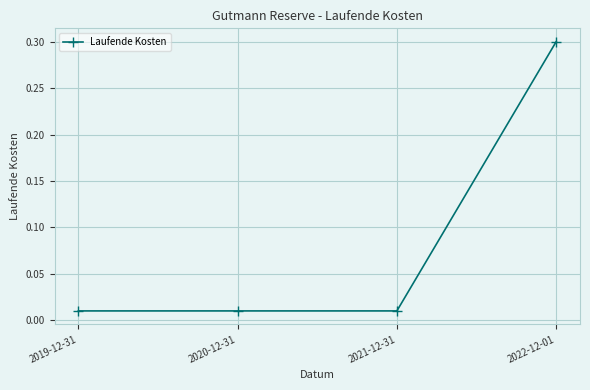

True or false: the data has more than 1 interior local peaks.

False